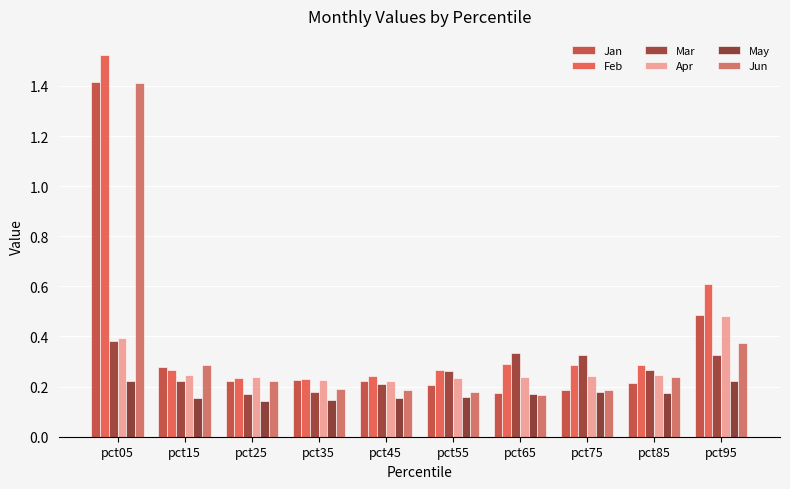

What is the lowest value of the Apr series?

0.2